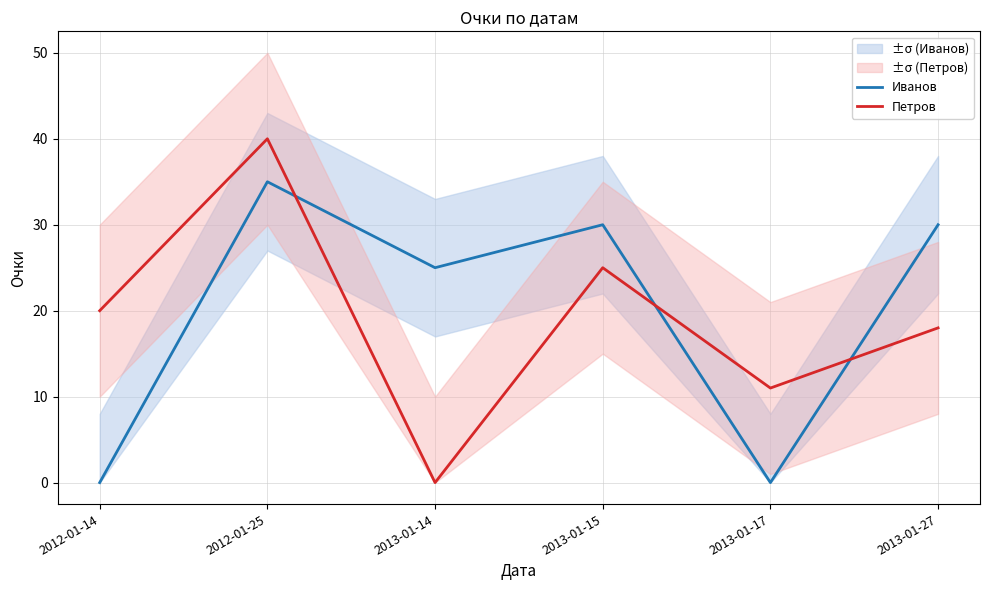

What are all the series names shown in the legend?

Иванов, Петров